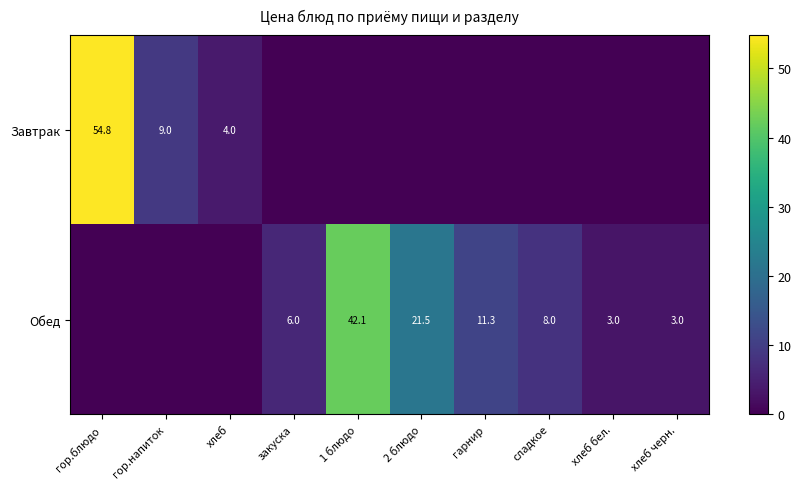

The Завтрак series shows 7.0 at хлеб. True or false?

False